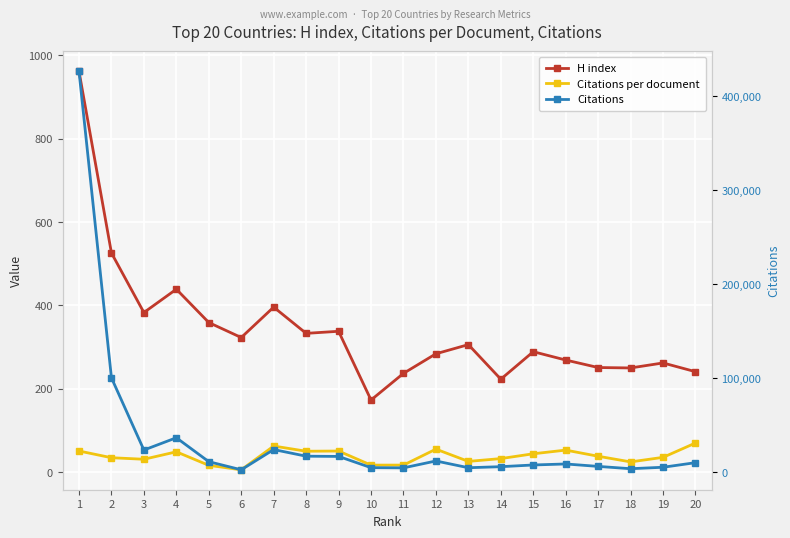

What is the sum of all Citations per document values?

761.1